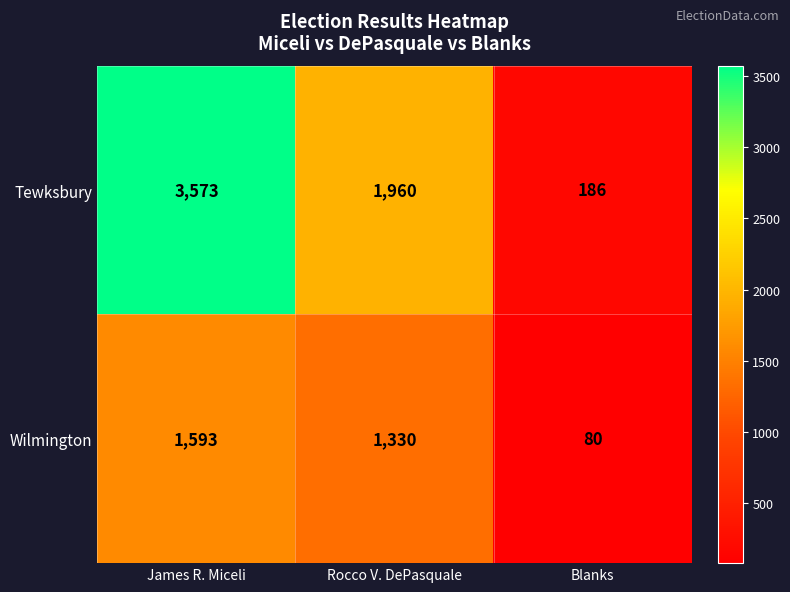

What is the maximum value shown in the chart?

3573